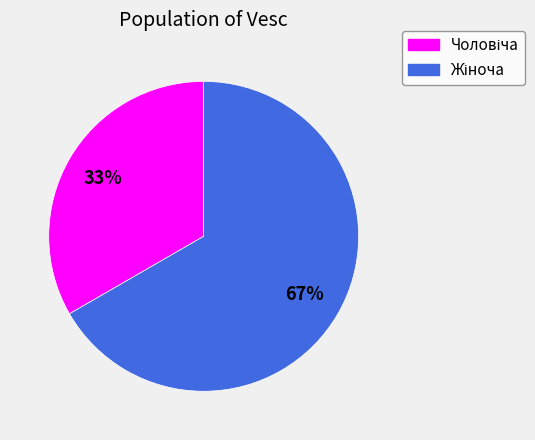

To the nearest percent, what is the average slice percentage?

50%